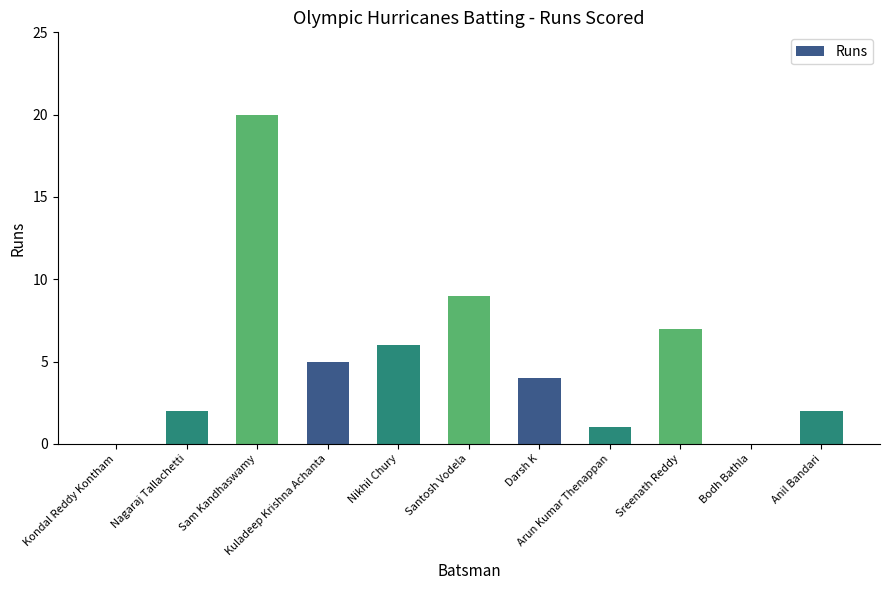

Is it true that the value at Kuladeep Krishna Achanta is 5?

True